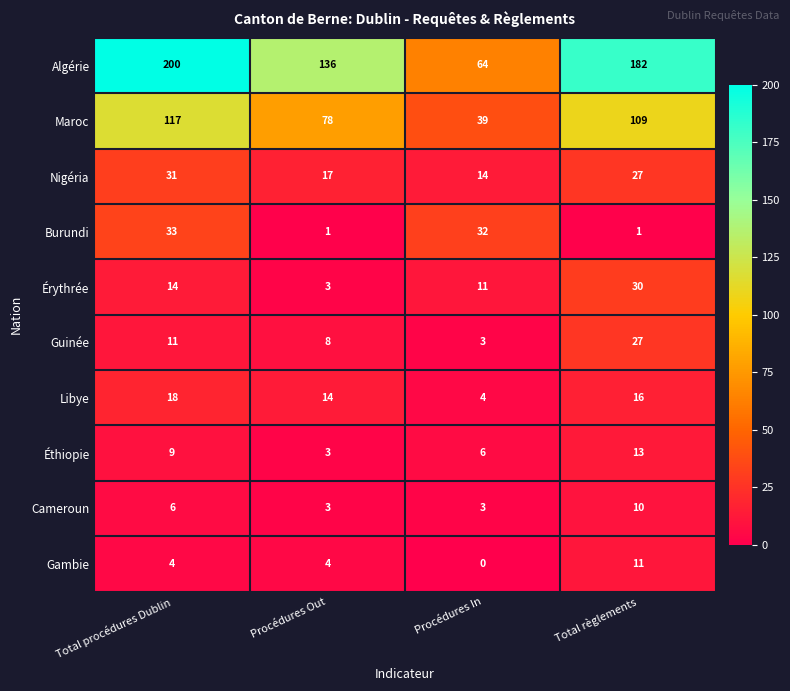

Which series has the largest range (max minus min)?

Algérie